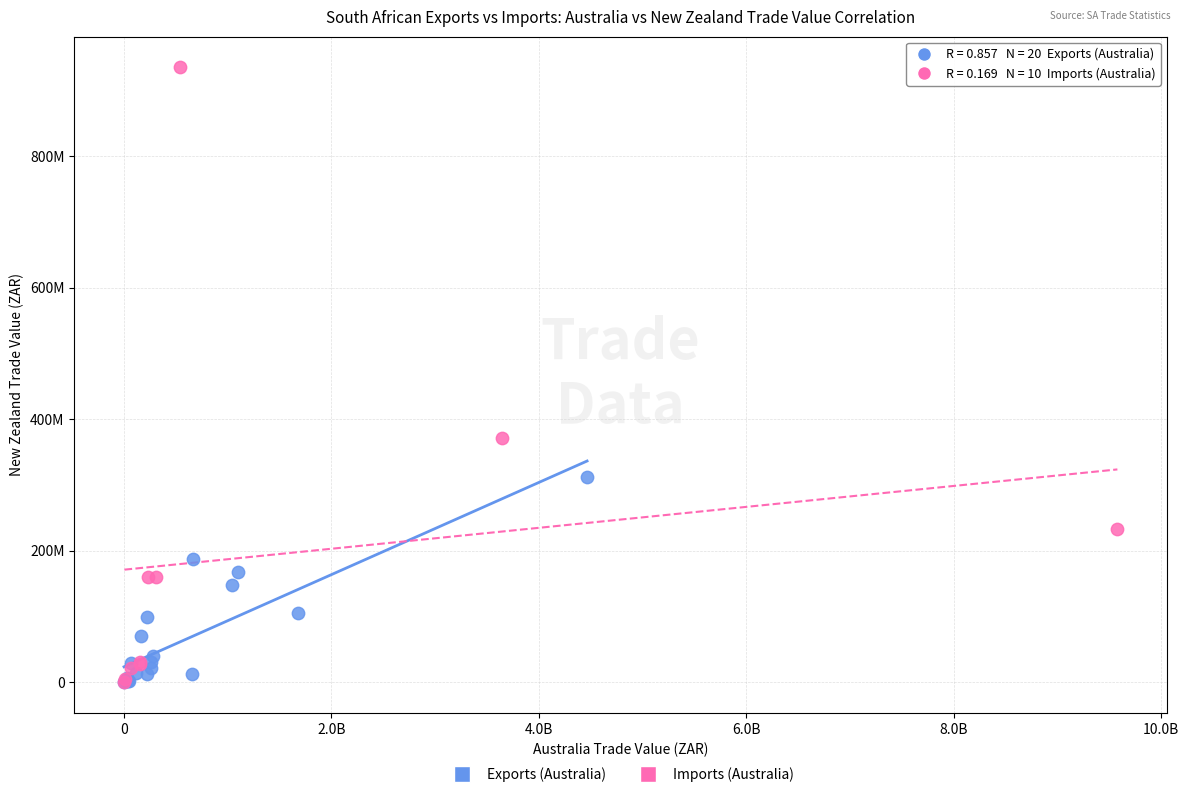

What are all the series names shown in the legend?

Exports (Australia), Imports (Australia)